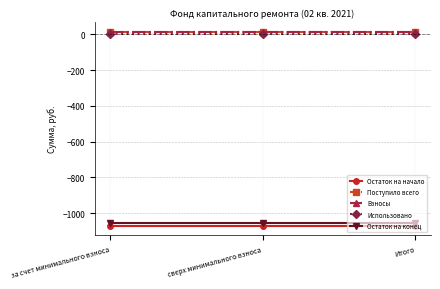

What is the lowest value of the Остаток на конец series?

-1053.4